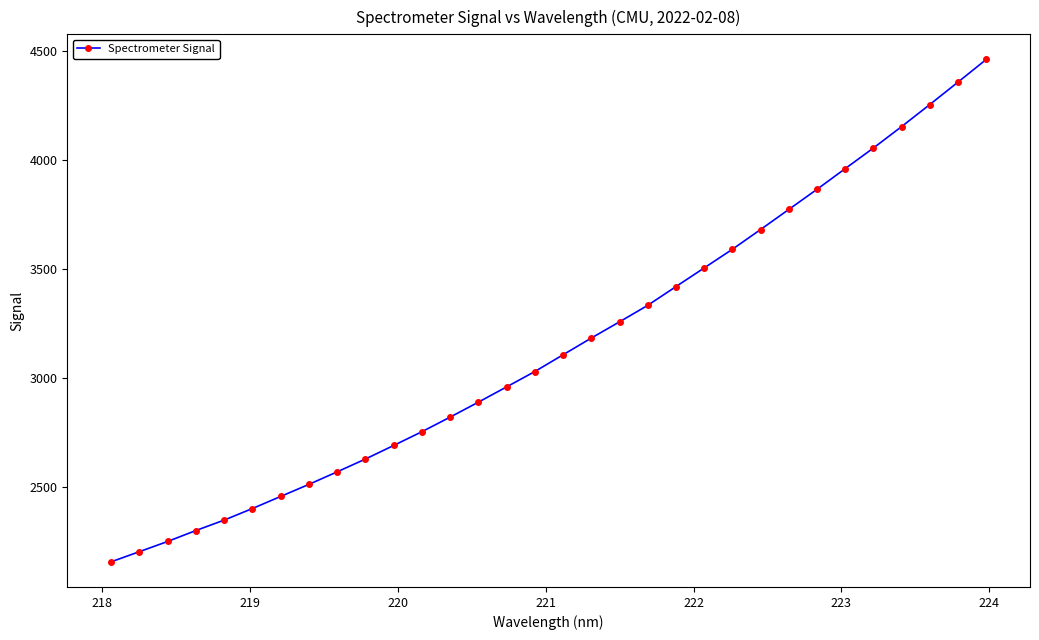

What is the difference between the second highest and minimum values?

2203.3